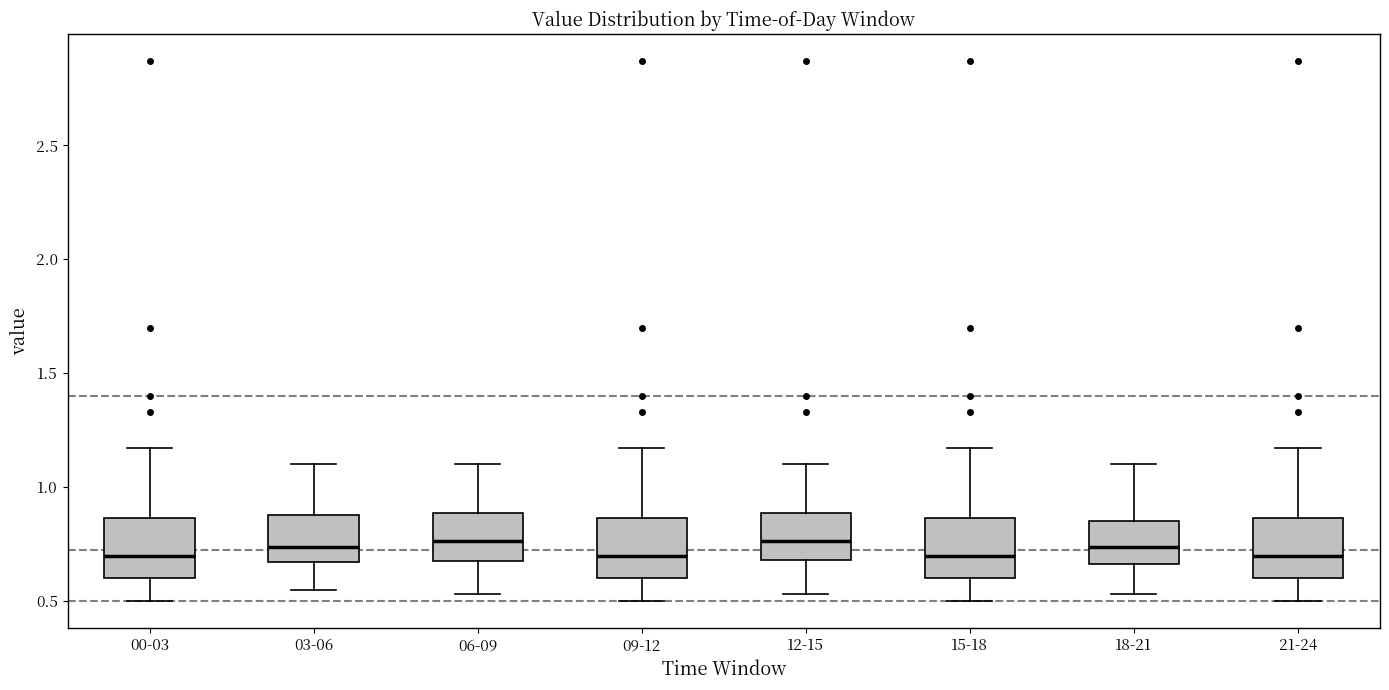

Where does the lower whisker of the box for 06-09 end on the y-axis? The values are not printed on the chart, so give them approximately, as read against the axis.

0.55